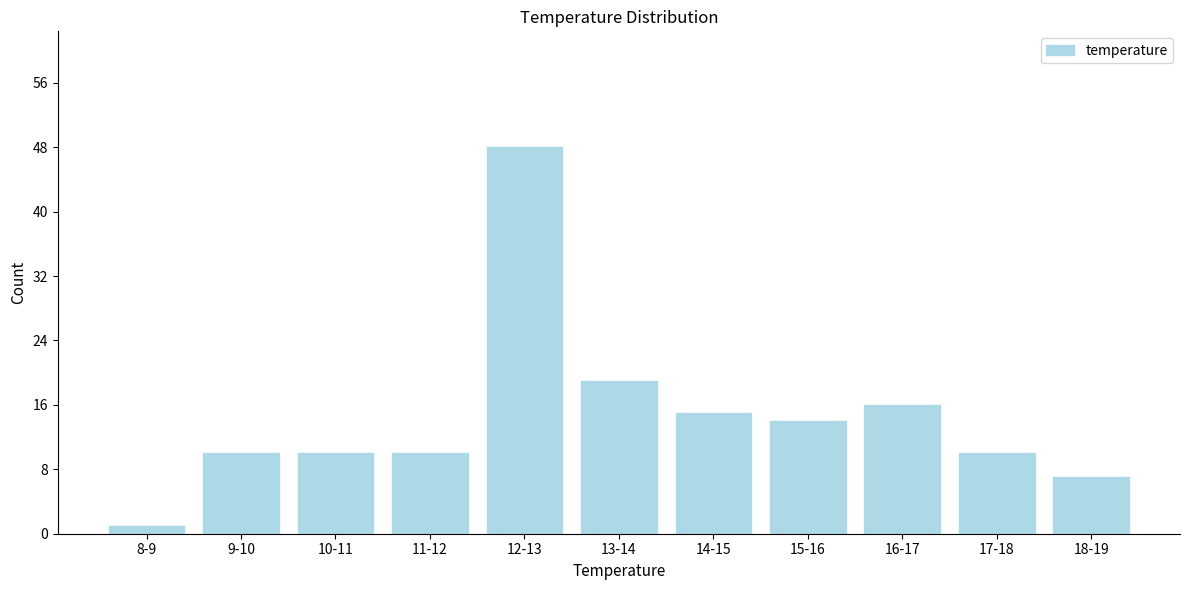

Reading right to left, list all the values displayed in this chart.

18-19=7	17-18=10	16-17=16	15-16=14	14-15=15	13-14=19	12-13=48	11-12=10	10-11=10	9-10=10	8-9=1